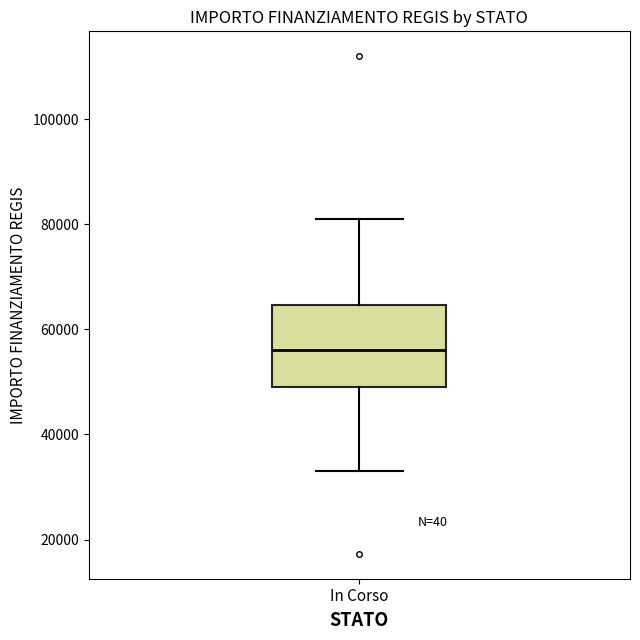

Where does the lower whisker of the box for In Corso end on the y-axis? The values are not printed on the chart, so give them approximately, as read against the axis.

32000